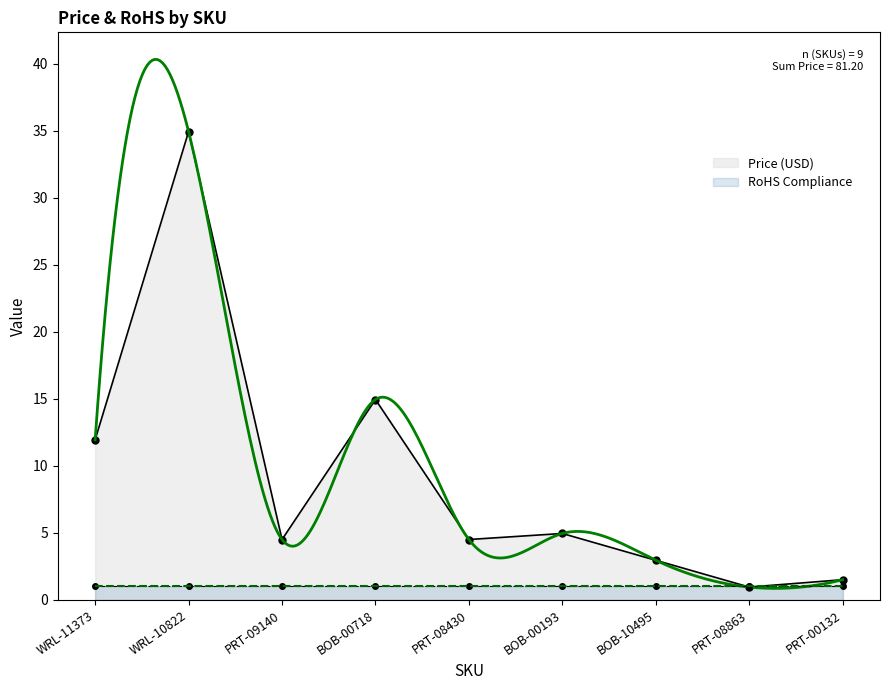

Reading left to right, list all the values displayed in this chart.

11.9	35.0	4.5	14.9	4.5	5.0	3.0	0.9	1.5